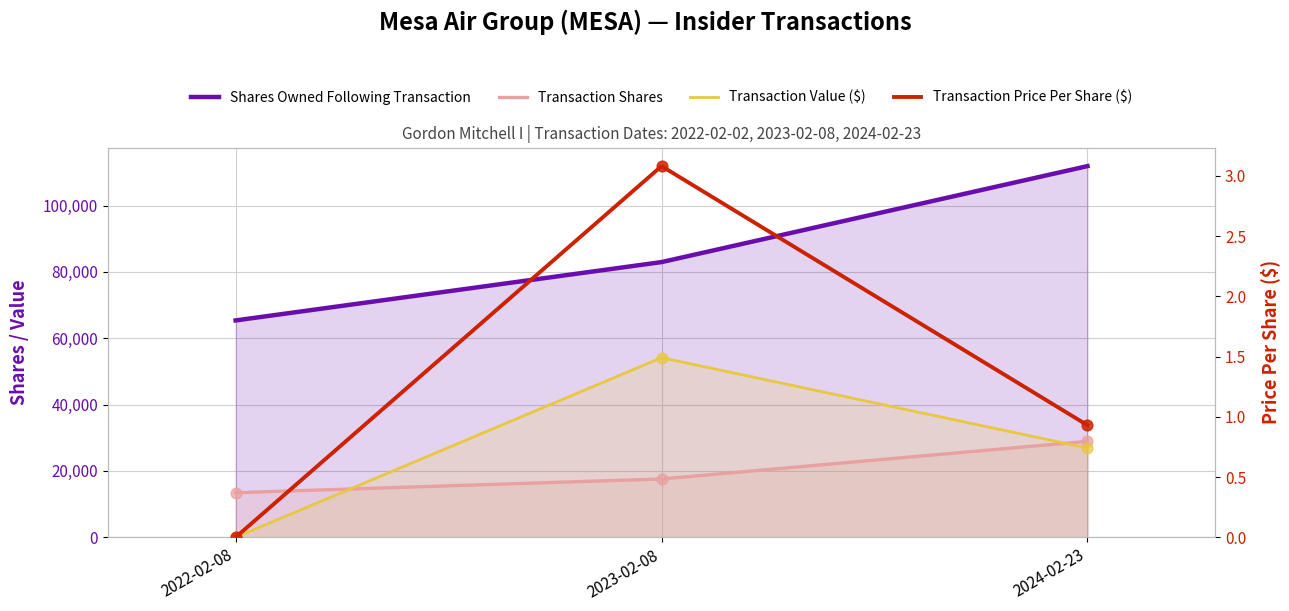

Which series has the largest total across all categories?

Shares Owned Following Transaction